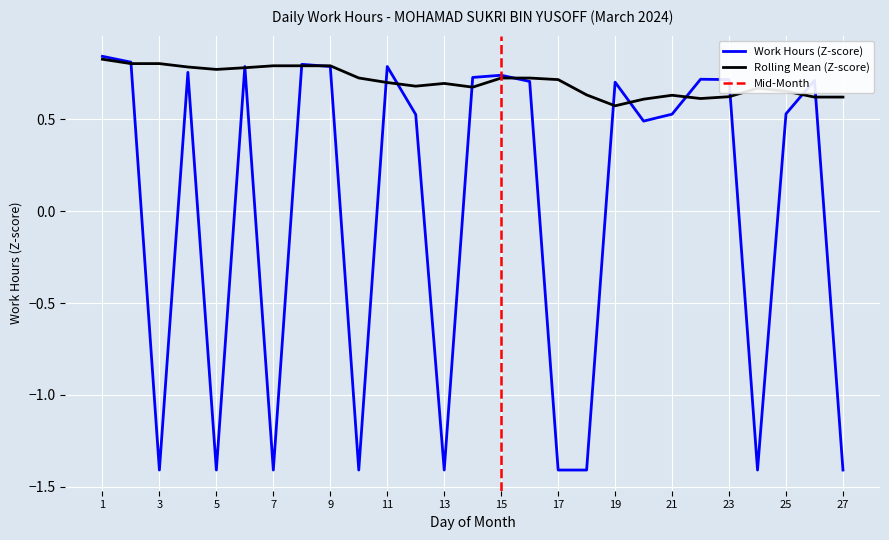

Reading right to left, extract all data points from this chart.

-1.4	0.7	0.5	-1.4	0.7	0.7	0.5	0.5	0.7	-1.4	-1.4	0.7	0.7	0.7	-1.4	0.5	0.8	-1.4	0.8	0.8	-1.4	0.8	-1.4	0.8	-1.4	0.8	0.8